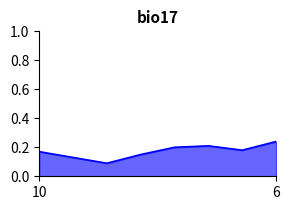

At which category does the chart reach its peak across all series?

6